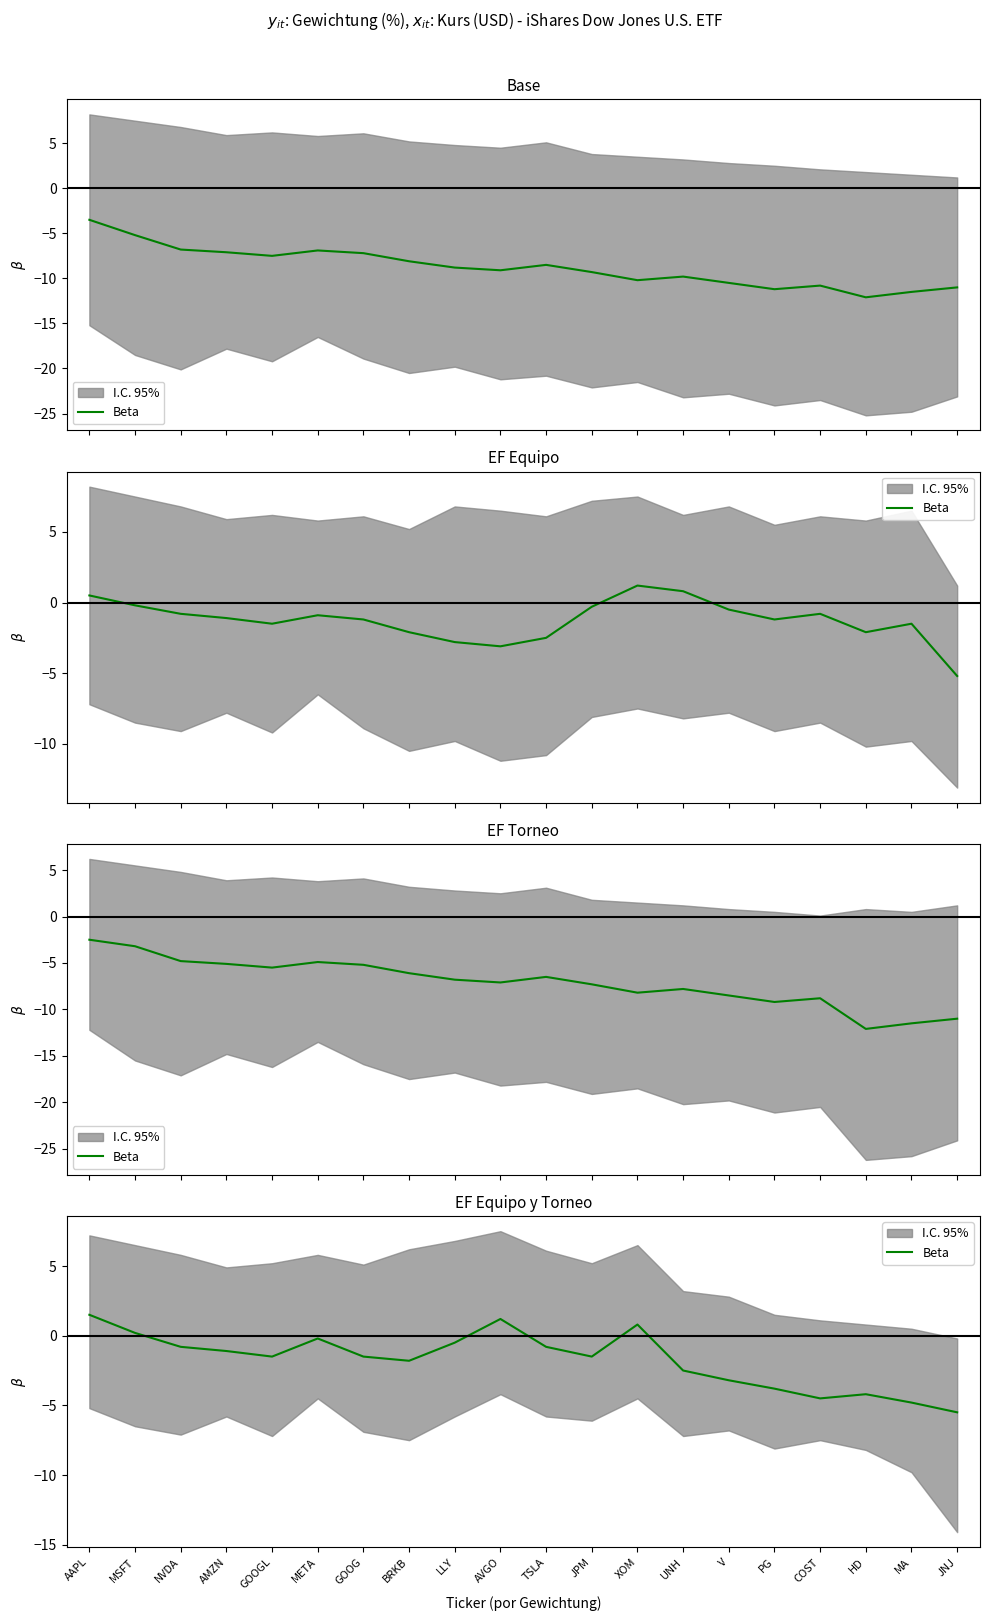

Read the value at XOM.

0.8